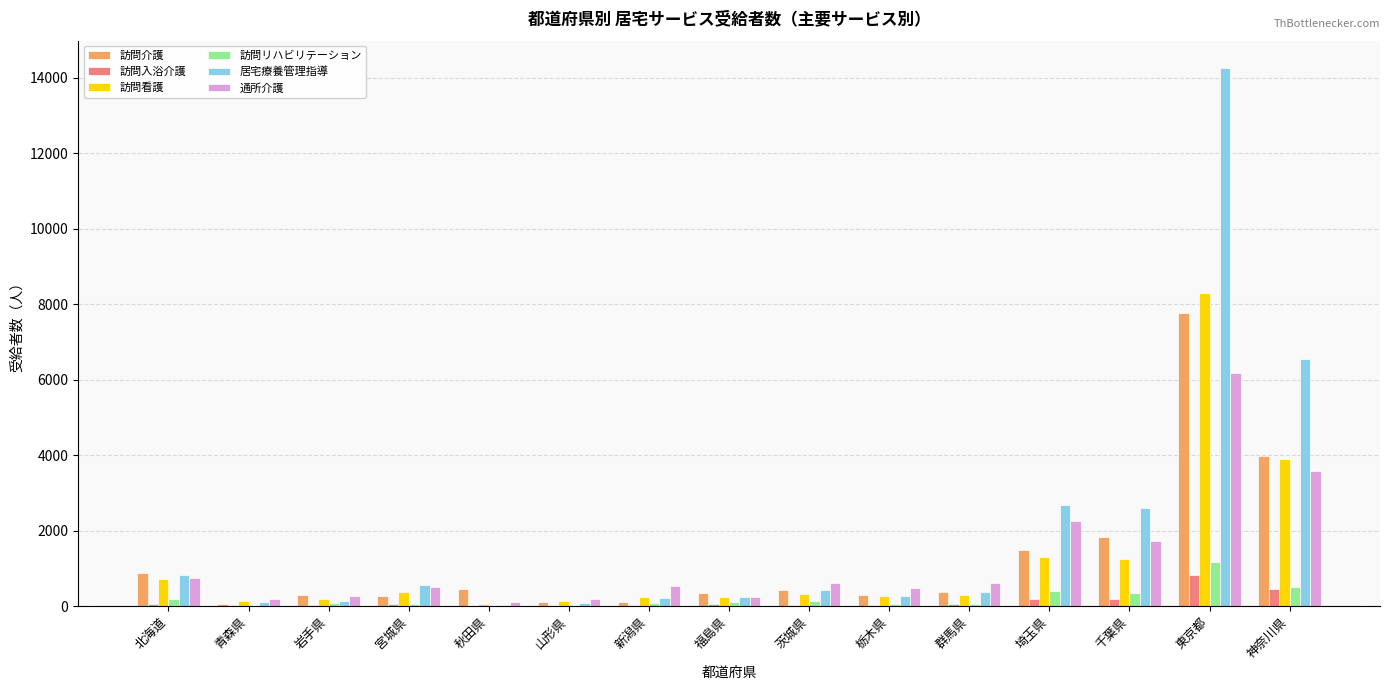

The value of 訪問介護 at 山形県 is 120. True or false?

True